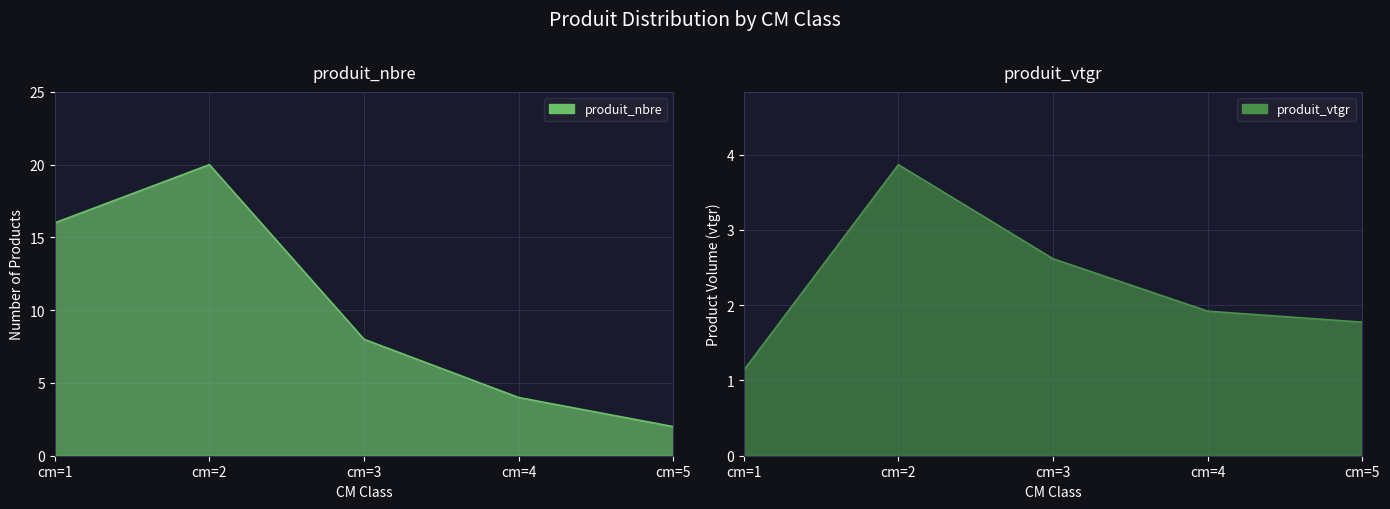

Where is the first local maximum for produit_vtgr line?

cm=2